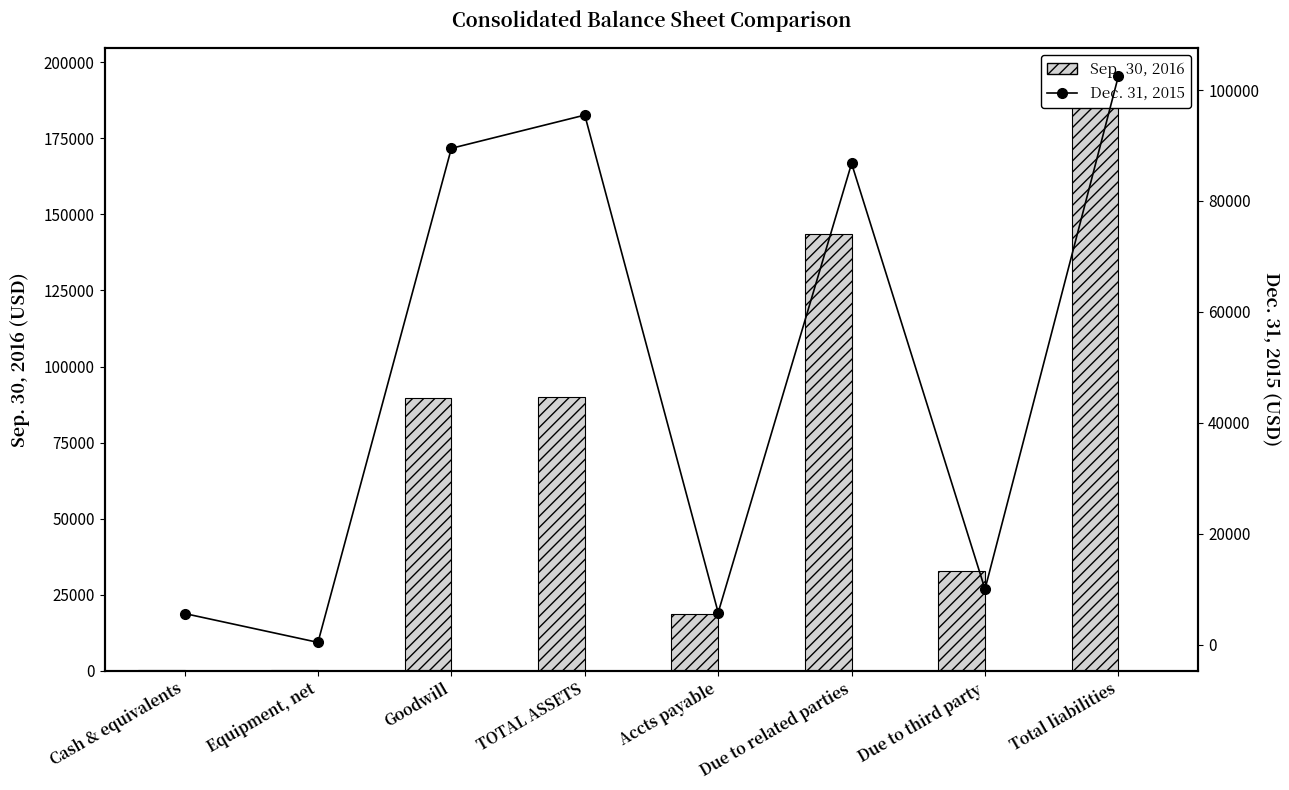

What position from the left is Accts payable?

5